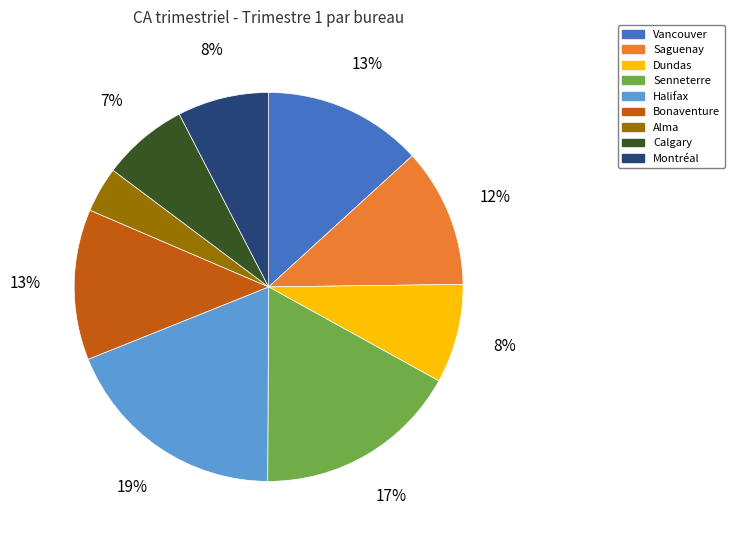

Between Halifax and Saguenay, which is larger?

Halifax